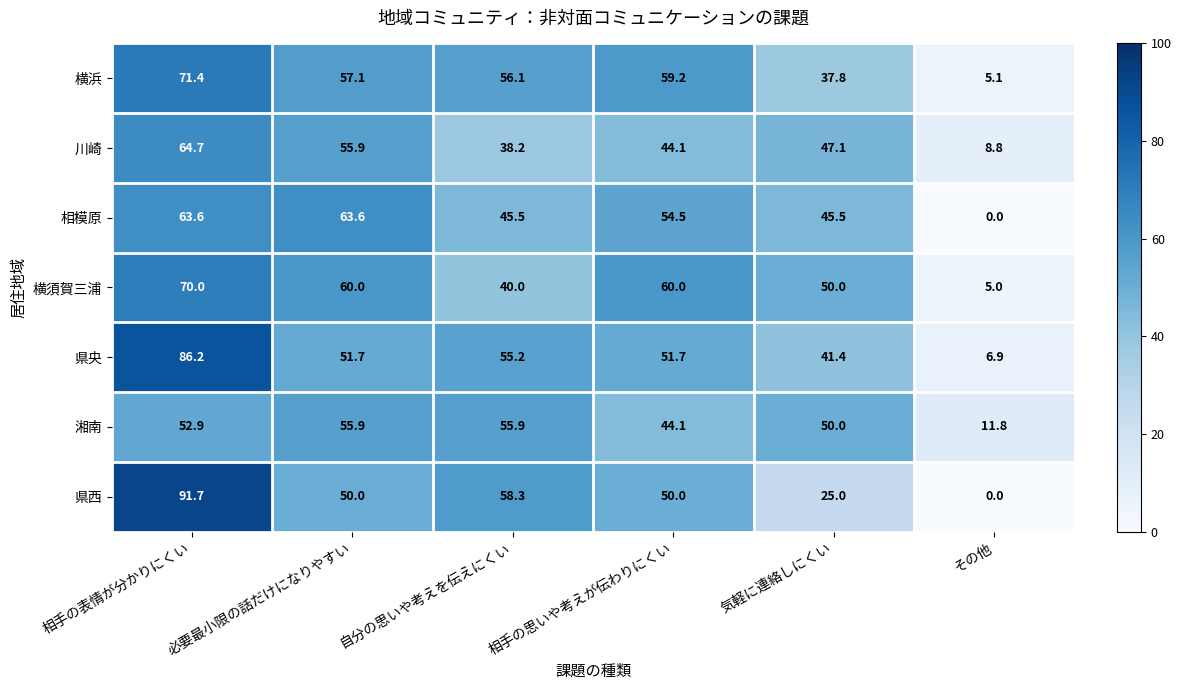

Which label corresponds to the smallest value in the chart?

その他